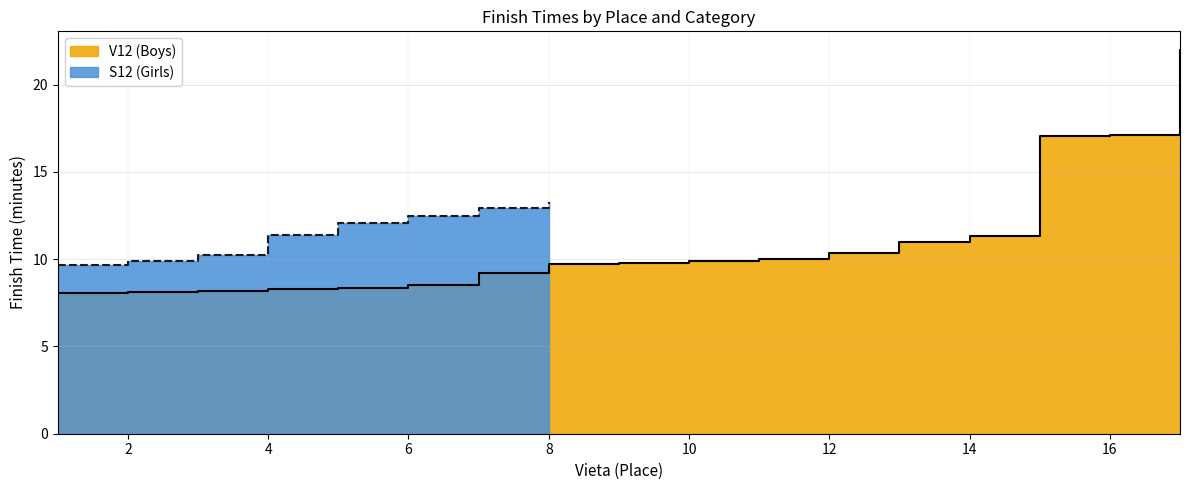

What is the total value across all series at 10?

9.9